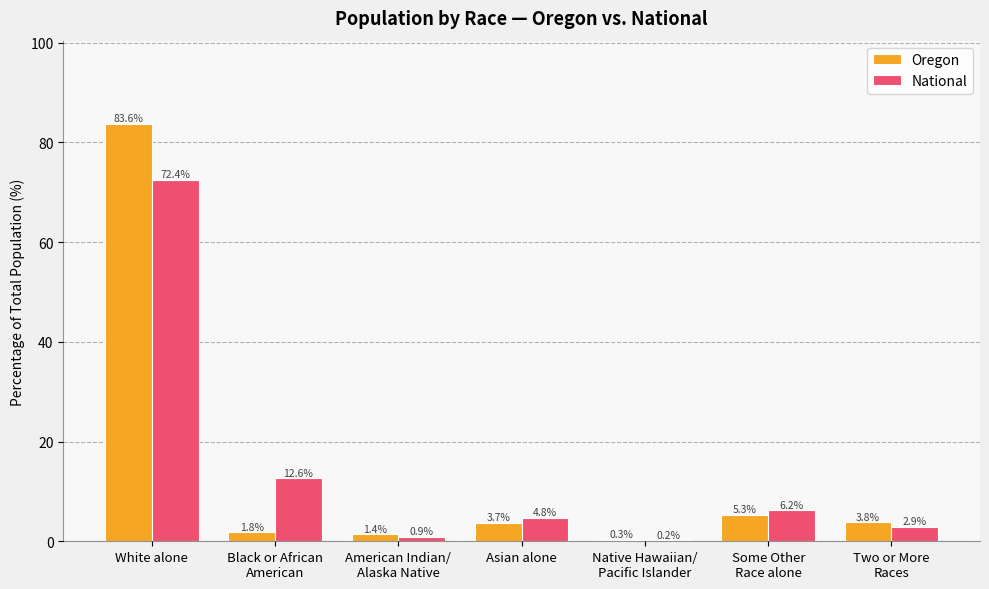

Is the value of Oregon at Black or African
American greater than the value of National at Two or More
Races?

No